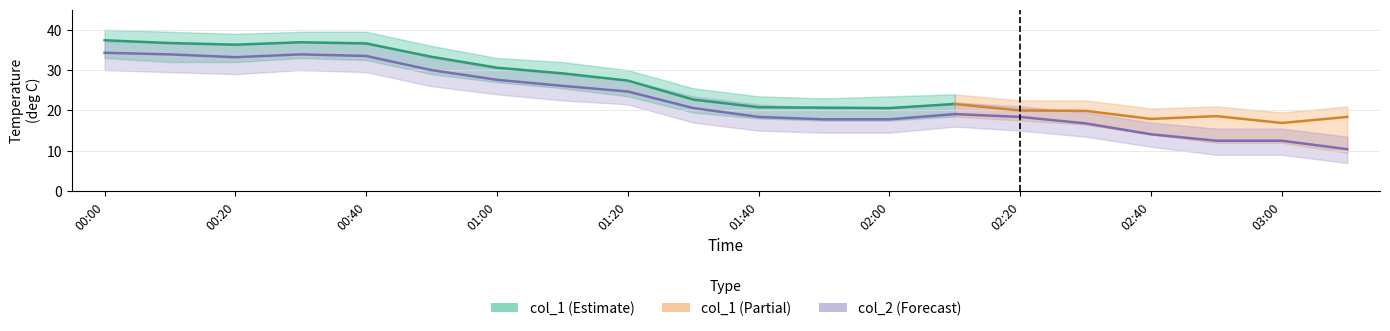

What is the ratio of the value at 2005/11/09 00:00 to the value at 2005/11/09 00:50?

1.1